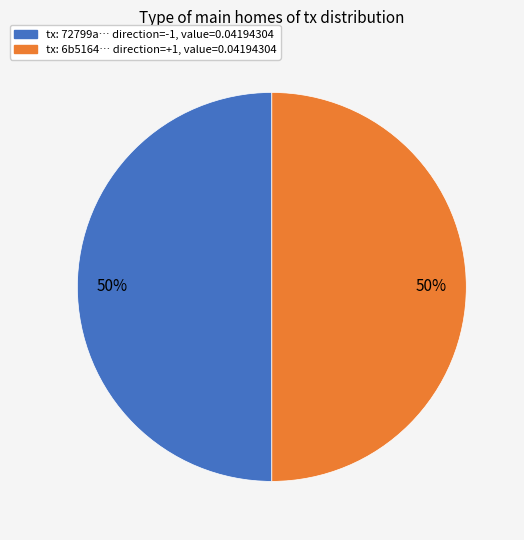

To the nearest percent, what is the average slice percentage?

50%